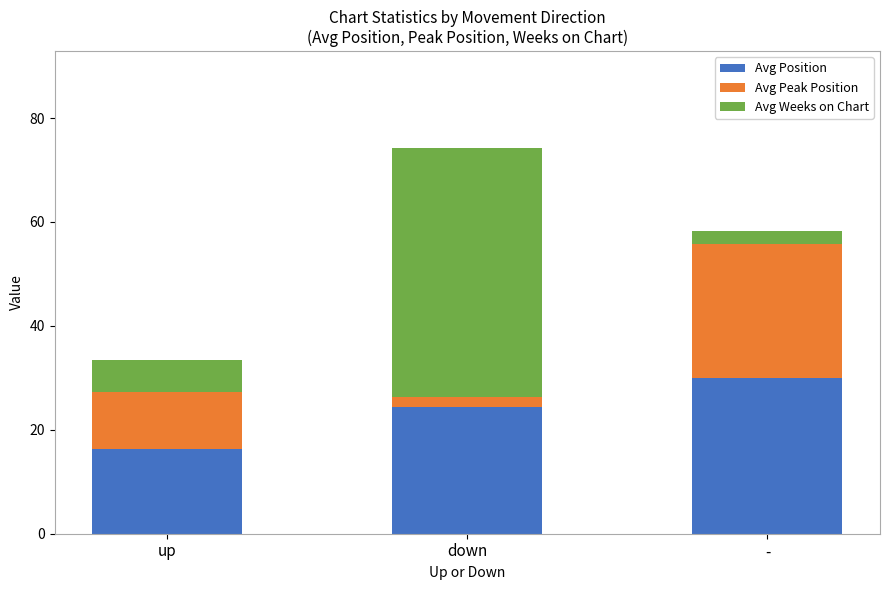

At which category is the sum across all series the highest?

down